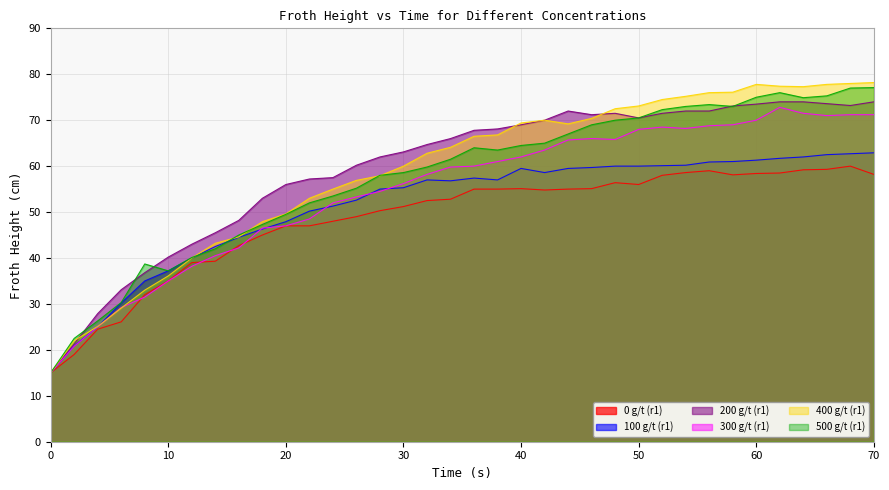

What are all the series names shown in the legend?

0 g/t (r1), 100 g/t (r1), 200 g/t (r1), 300 g/t (r1), 400 g/t (r1), 500 g/t (r1)